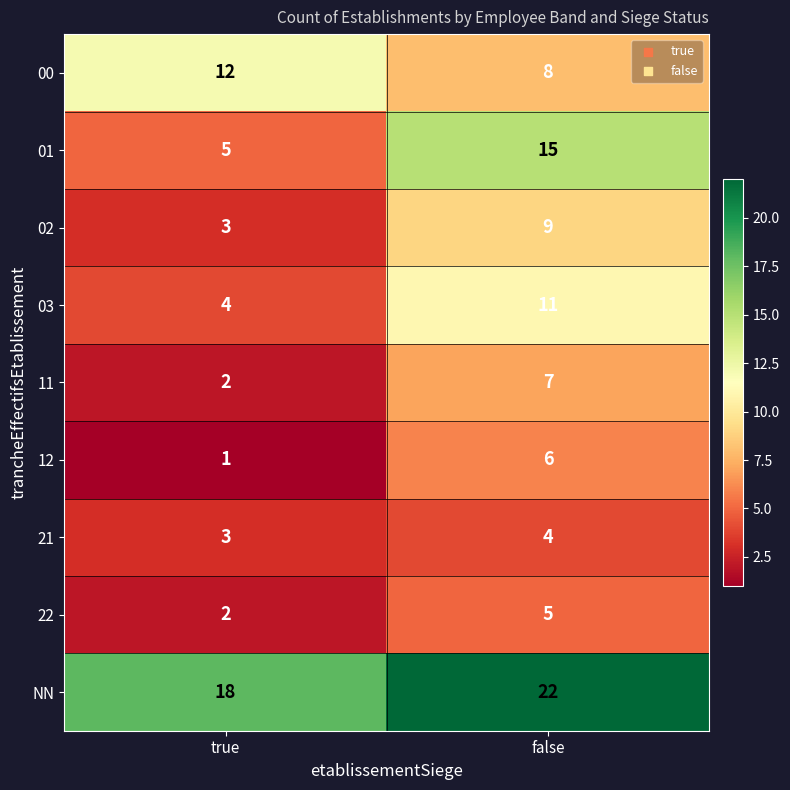

What is the minimum value shown in the chart?

1